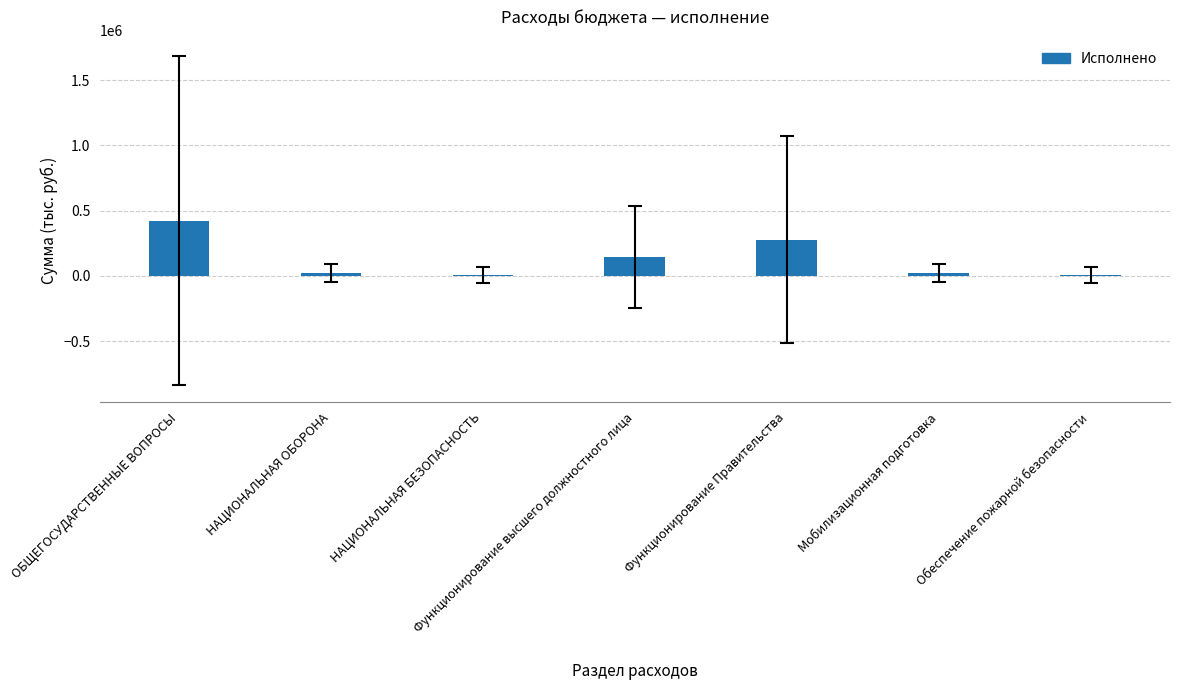

How many data points does each series have?

7